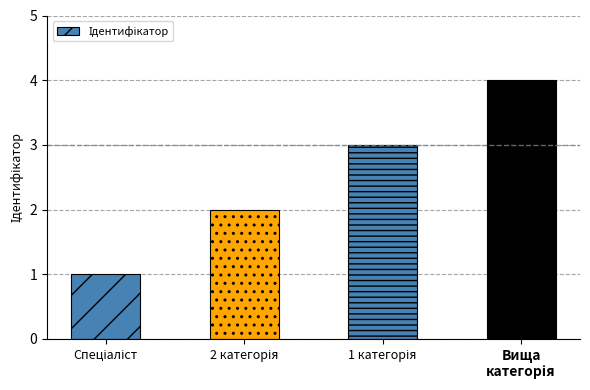

What is the greatest value displayed?

4